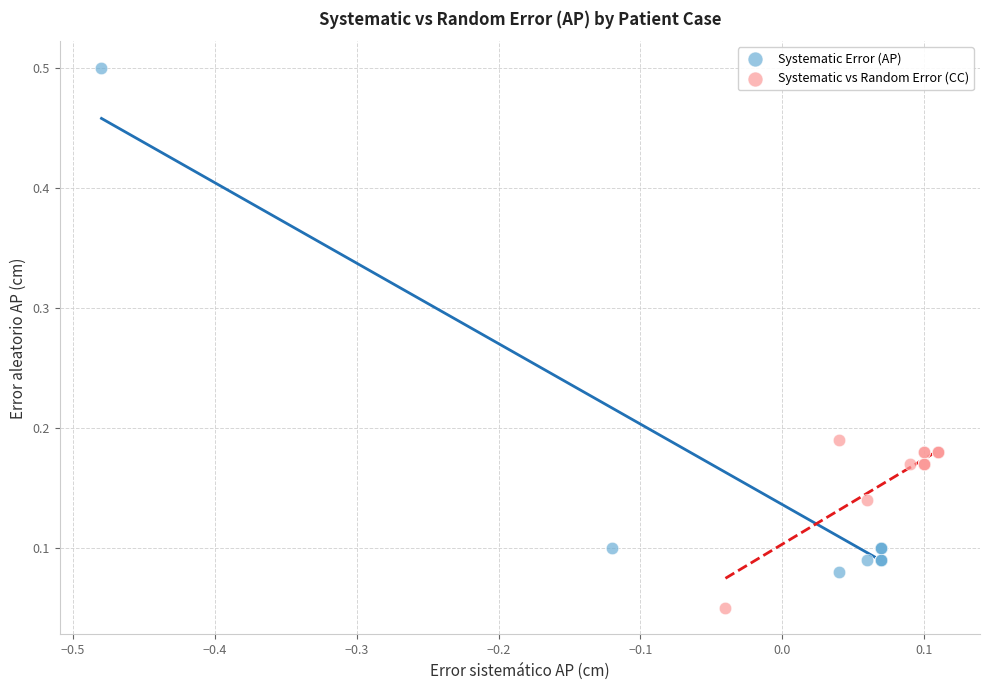

Which series reaches the maximum Y coordinate?

Systematic Error (AP)